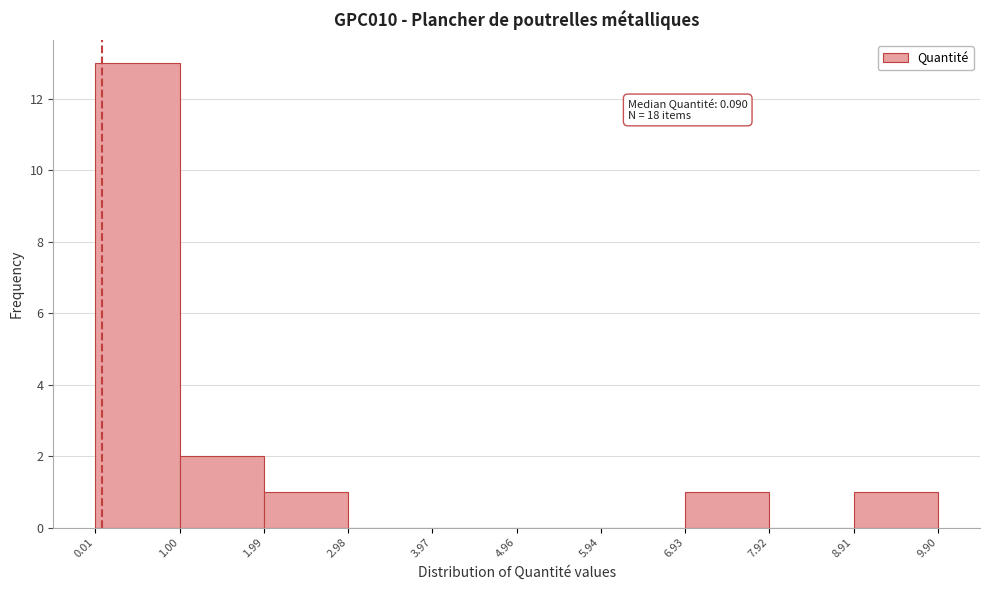

Over which range of the x-axis is the bar tallest?

0.01 to 1.00